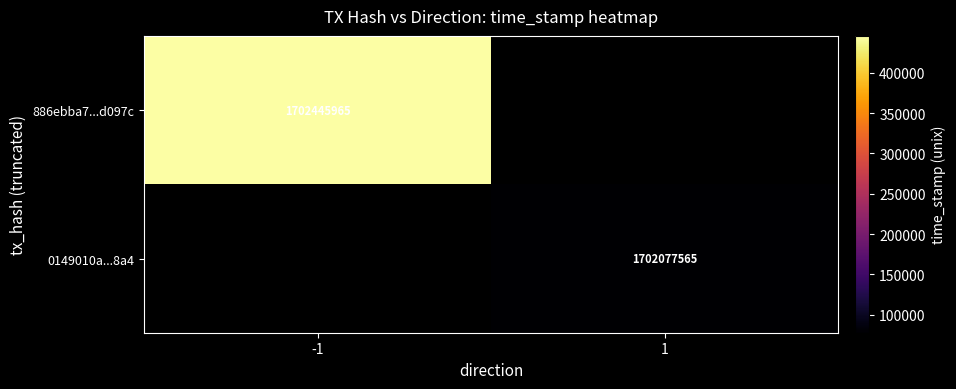

The 886ebba7...d097c series shows 1702445965 at -1. True or false?

True